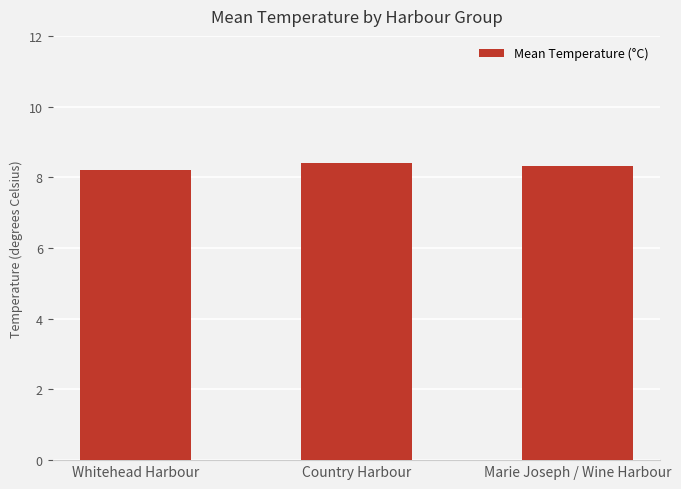

What is the change in value from Whitehead Harbour to Marie Joseph / Wine Harbour?

+0.1